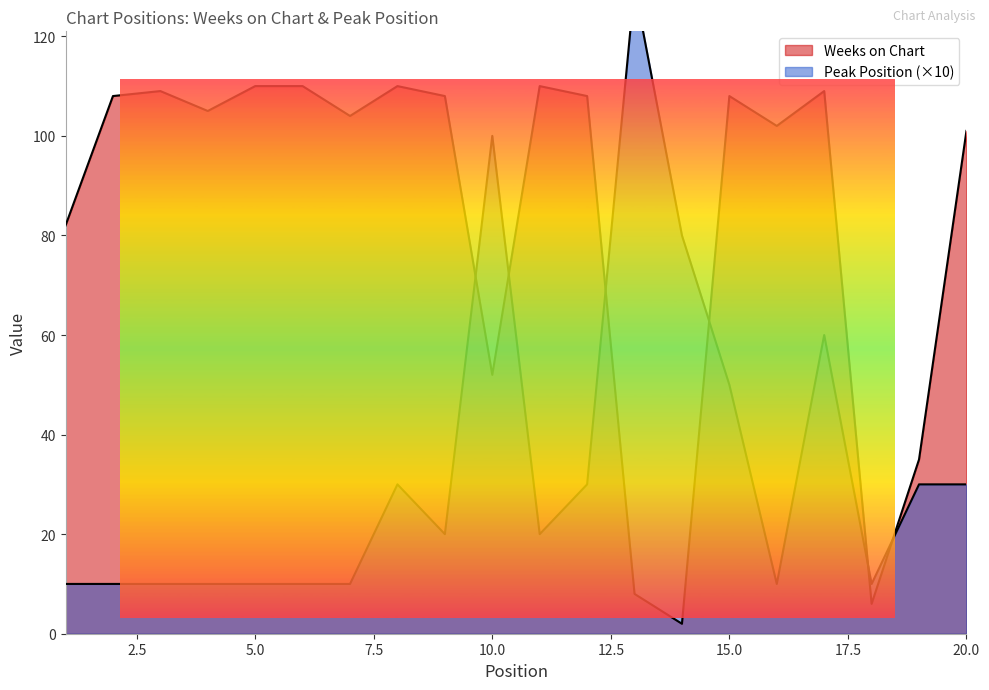

True or false: Peak Position and Weeks on Chart intersect in this chart.

True